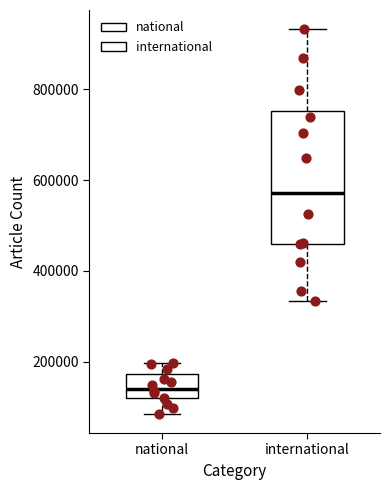

Reading left to right, transcribe this box plot: for each box, give where its median line is, the range the box spans, and where its two whiskers end, as read against the y-axis. The values are not printed on the chart, so give them approximately, as read against the axis.

national: median 140000, box 120000 to 180000, whiskers 80000 to 200000
international: median 580000, box 460000 to 760000, whiskers 340000 to 940000